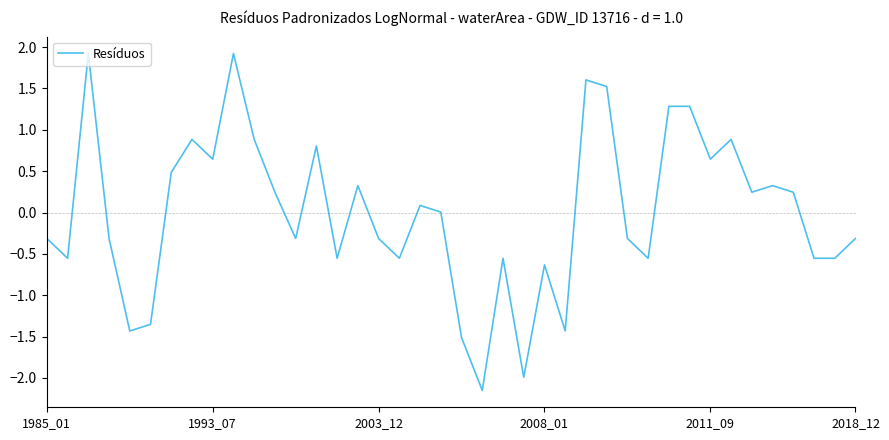

What is the difference between the maximum and minimum values?

4.1